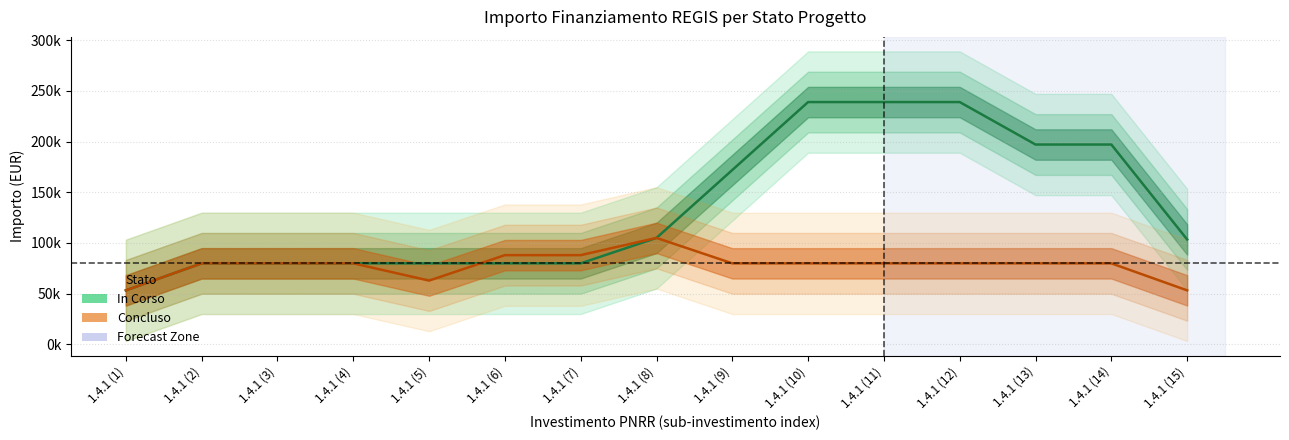

What is the average value of the In Corso series?

140207